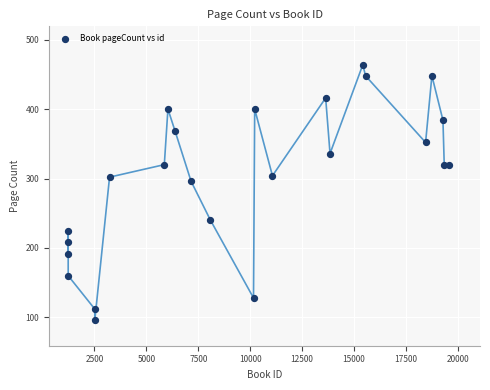

What is the range of Y values (max minus min)?

368